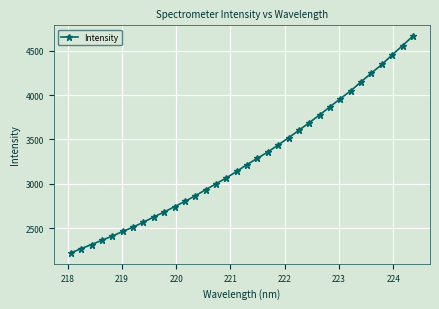

What is the value of the 19th point from the left?

3288.2